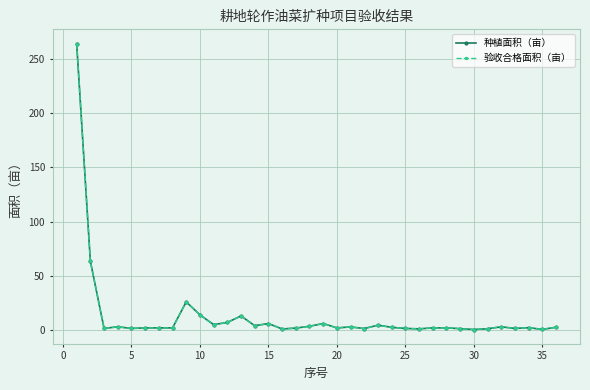

Is this an area chart (filled region under the line)?

No